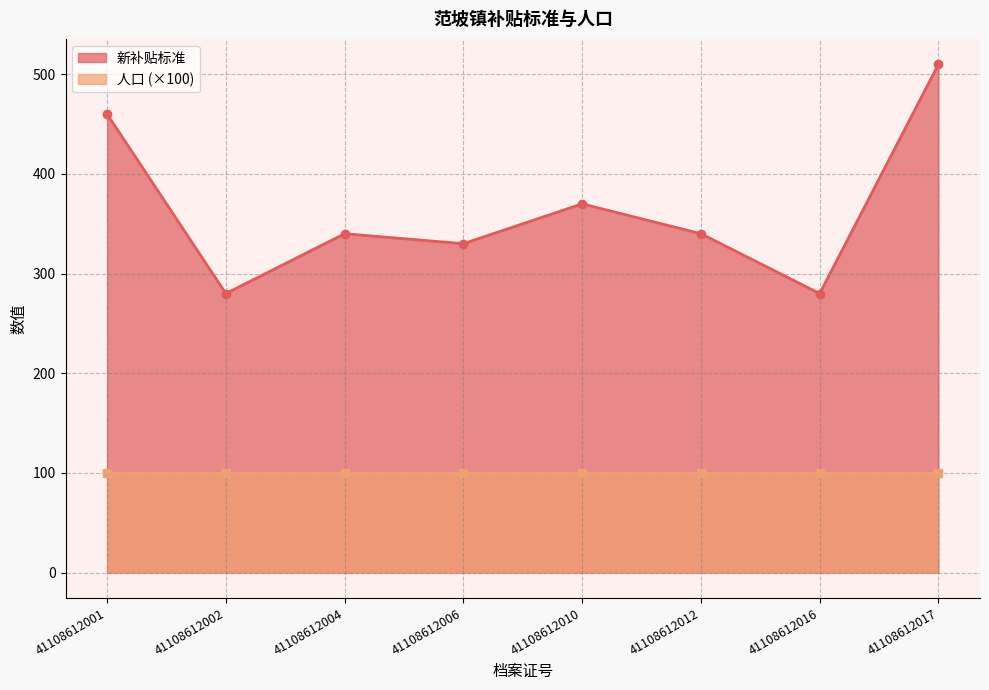

Is it true that the value at 41108612004 is 159?

False